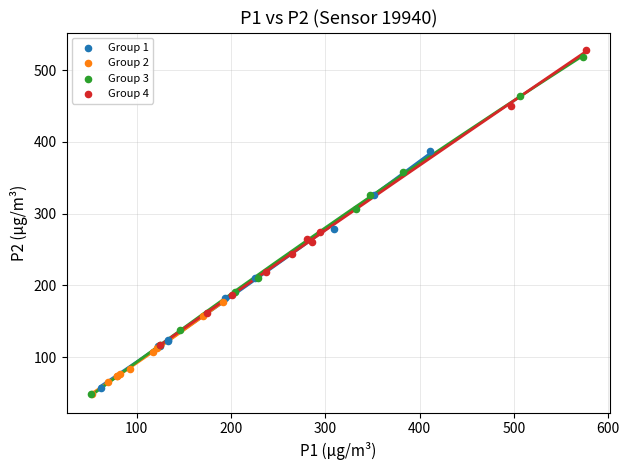

What are all the series names shown in the legend?

Group 1, Group 2, Group 3, Group 4